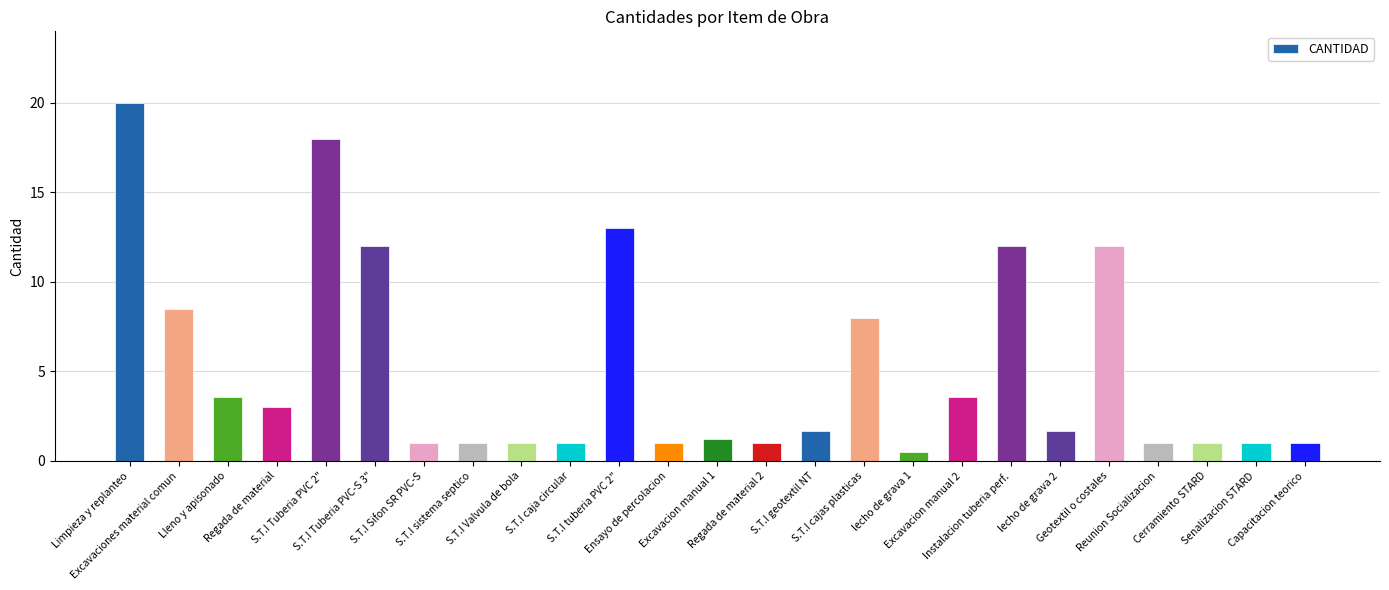

Reading right to left, extract all data points from this chart.

1.0	1.0	1.0	1.0	12.0	1.7	12.0	3.6	0.5	8.0	1.7	1.0	1.2	1.0	13.0	1.0	1.0	1.0	1.0	12.0	18.0	3.0	3.6	8.5	20.0